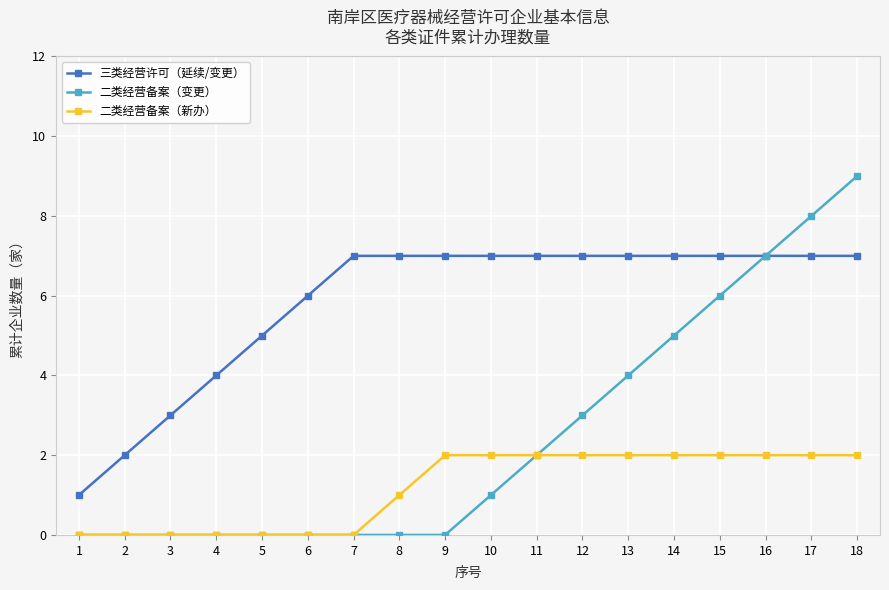

Which series has the largest range (max minus min)?

二类经营备案（变更）